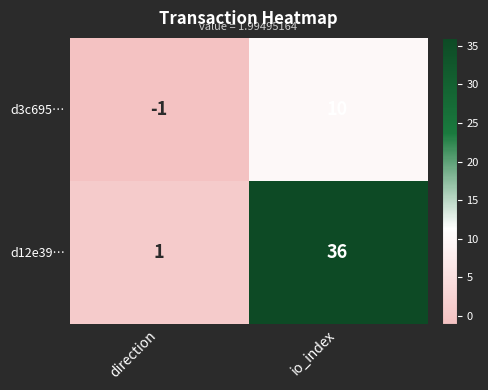

At which category does the chart reach its peak across all series?

io_index